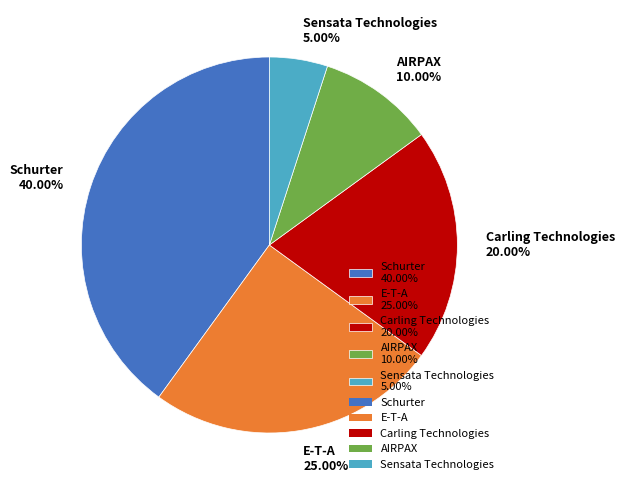

To the nearest percent, what percentage of the pie is E-T-A?

25%